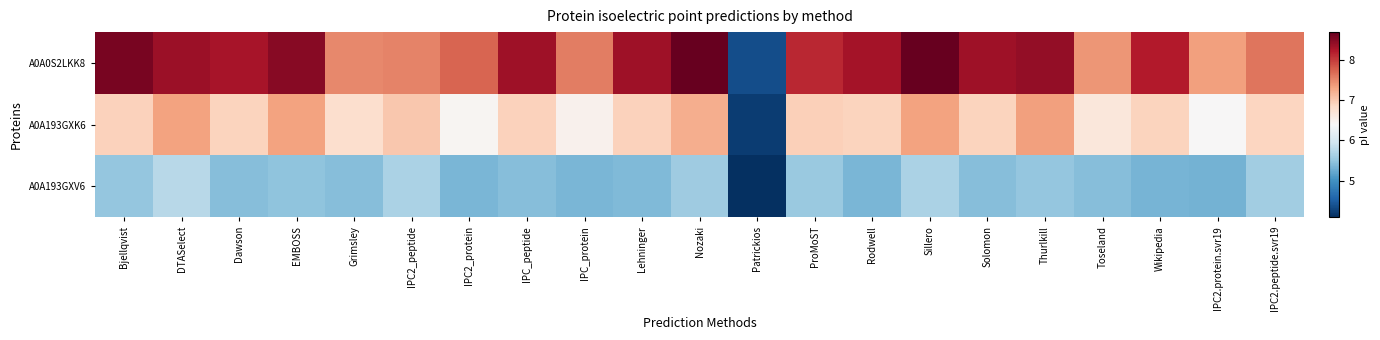

What is the minimum value shown in the chart?

4.1